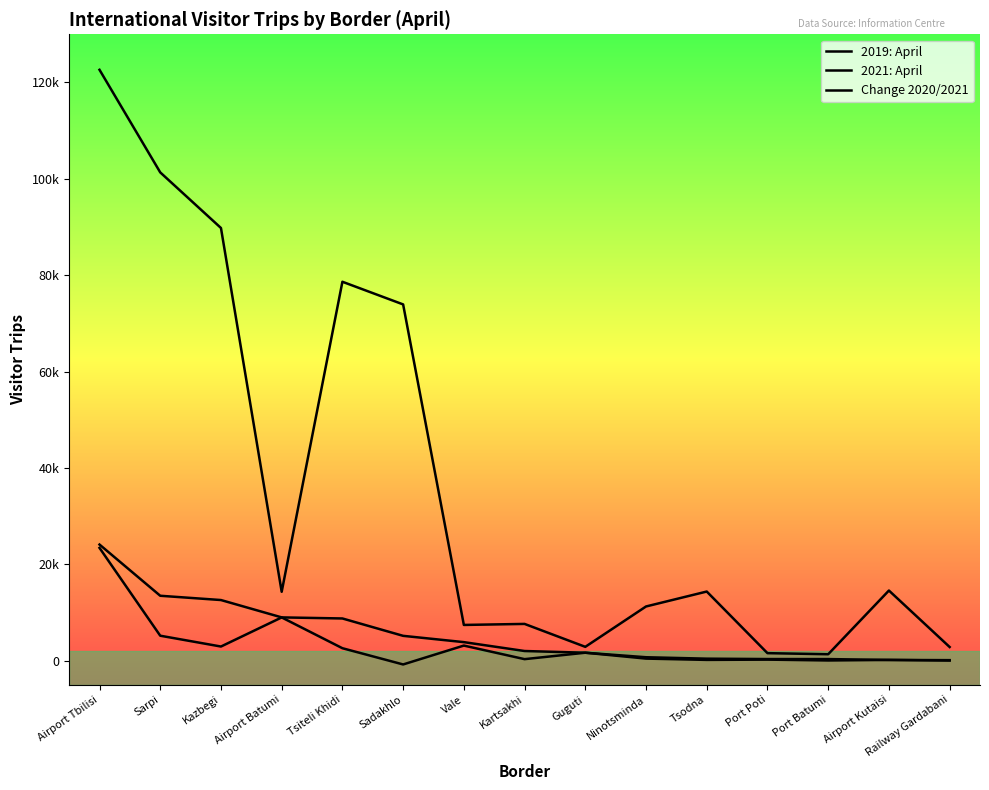

Is this an area chart (filled region under the line)?

No